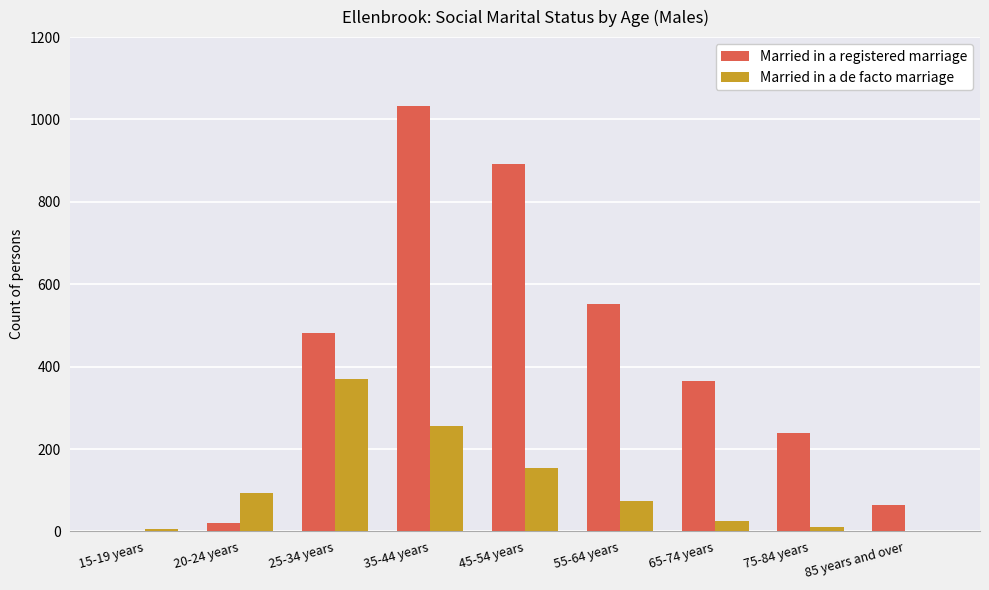

Reading left to right, list all the values displayed in this chart.

Married in a registered marriage: 0	21	481	1032	892	552	366	238	64
Married in a de facto marriage: 7	93	371	256	155	73	25	12	0